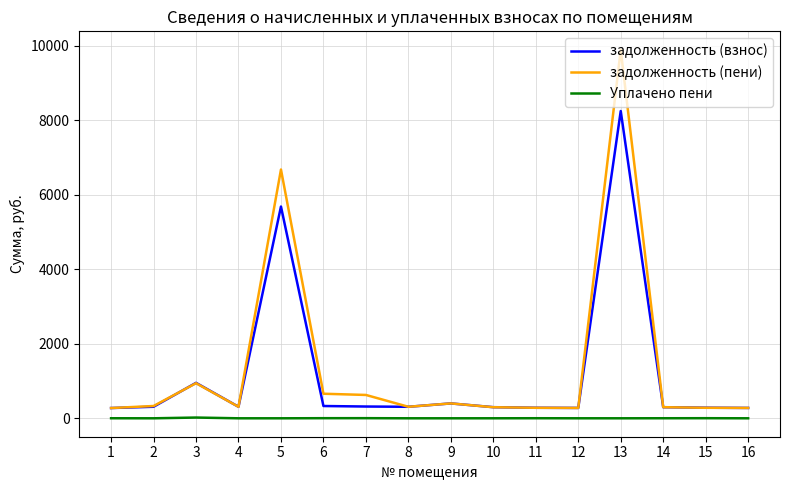

At which category is the sum across all series the highest?

13